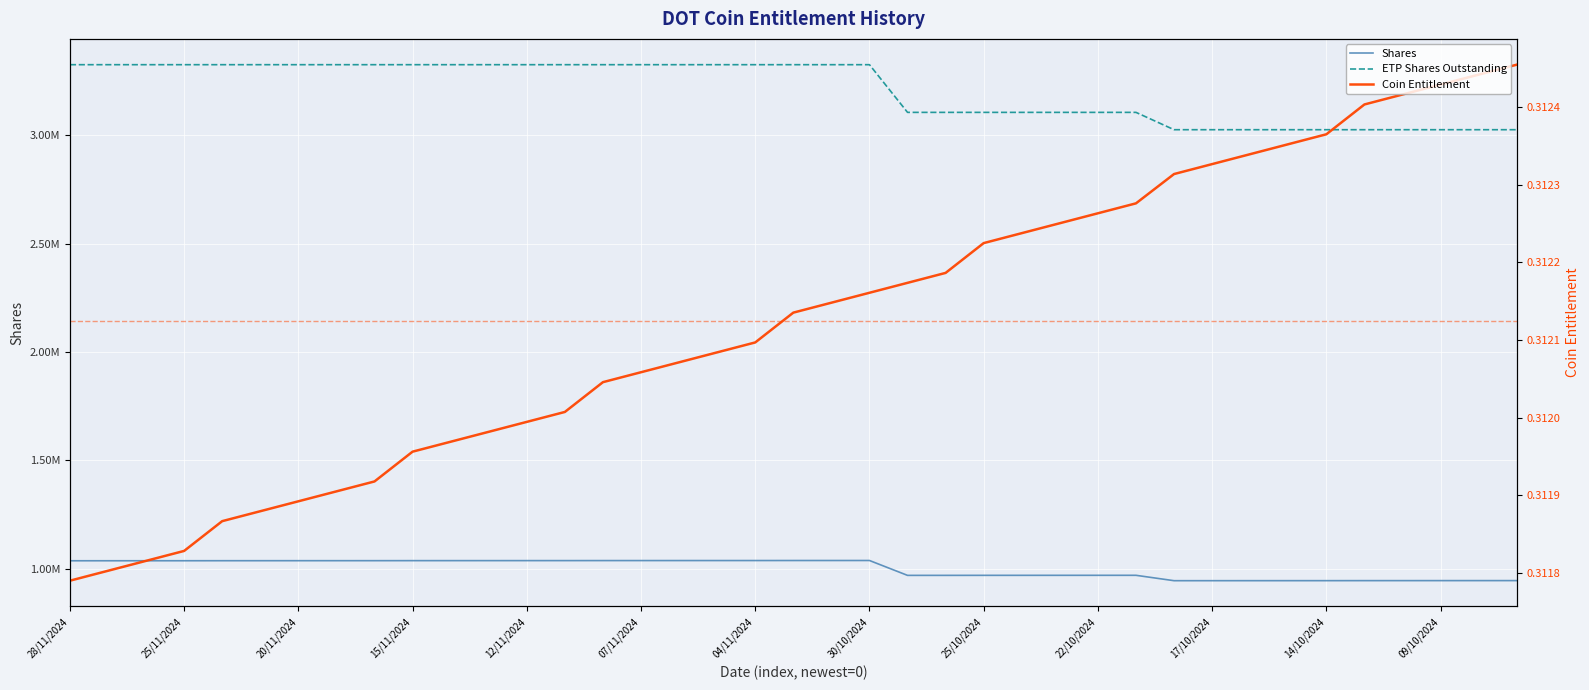

List the labels in order of ETP Shares Outstanding value, largest first.

28/11/2024, 27/11/2024, 26/11/2024, 25/11/2024, 22/11/2024, 21/11/2024, 20/11/2024, 19/11/2024, 18/11/2024, 15/11/2024, 14/11/2024, 13/11/2024, 12/11/2024, 11/11/2024, 08/11/2024, 07/11/2024, 06/11/2024, 05/11/2024, 04/11/2024, 01/11/2024, 31/10/2024, 30/10/2024, 29/10/2024, 28/10/2024, 25/10/2024, 24/10/2024, 23/10/2024, 22/10/2024, 21/10/2024, 18/10/2024, 17/10/2024, 16/10/2024, 15/10/2024, 14/10/2024, 11/10/2024, 10/10/2024, 09/10/2024, 08/10/2024, 07/10/2024